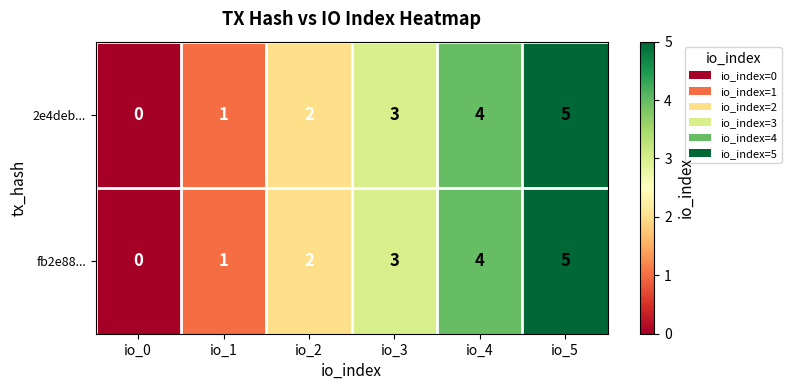

Is it true that fb2e88... equals 2 at io_0?

False